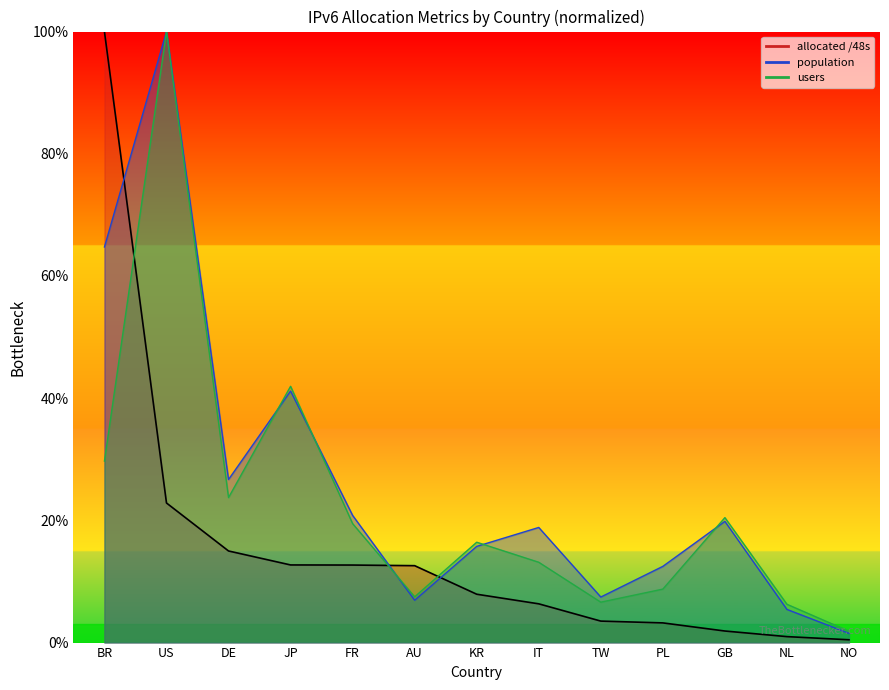

List the series in order of their overall mean, highest first.

population, users, allocated_48s